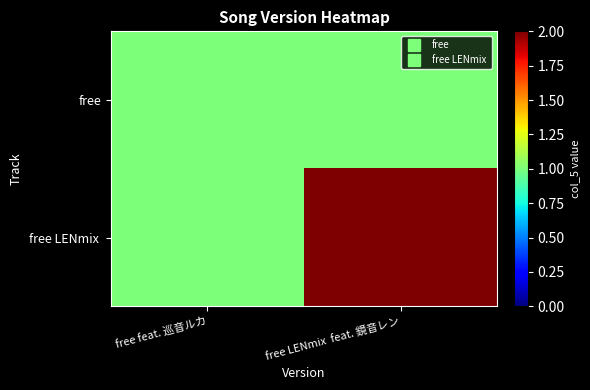

Between free feat. 巡音ルカ and free LENmix feat. 鏡音レン, which series saw the biggest shift?

free LENmix